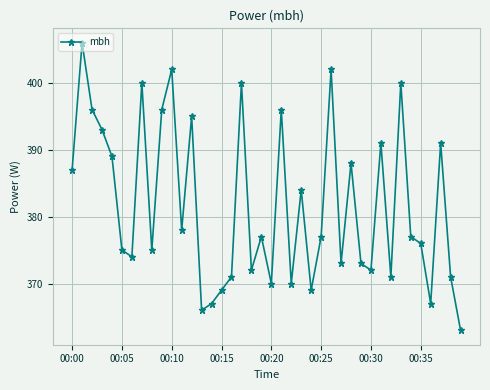

What is the minimum value shown in the chart?

363